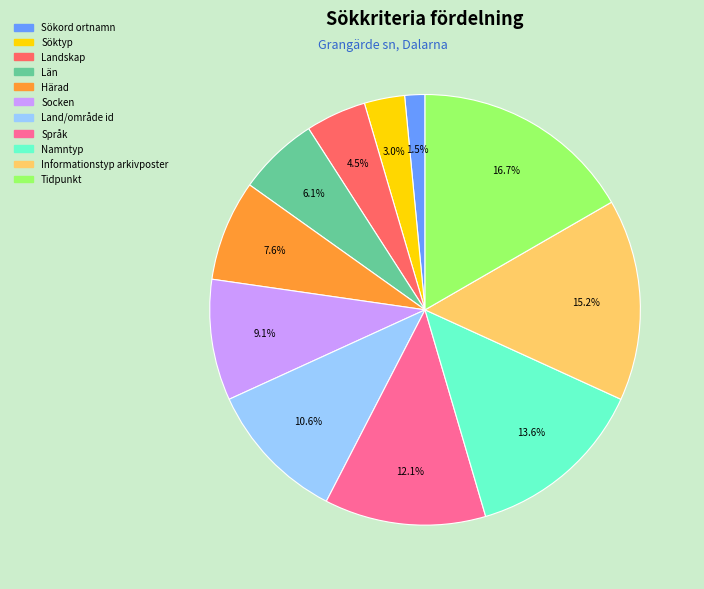

How many segments does this pie chart have?

11